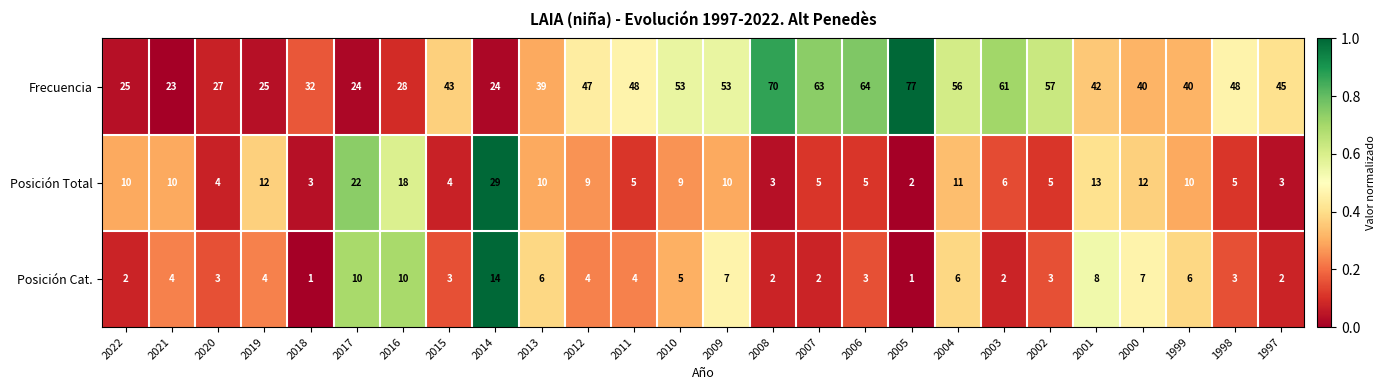

Between 2013 and 2011, which series saw the biggest shift?

Frecuencia